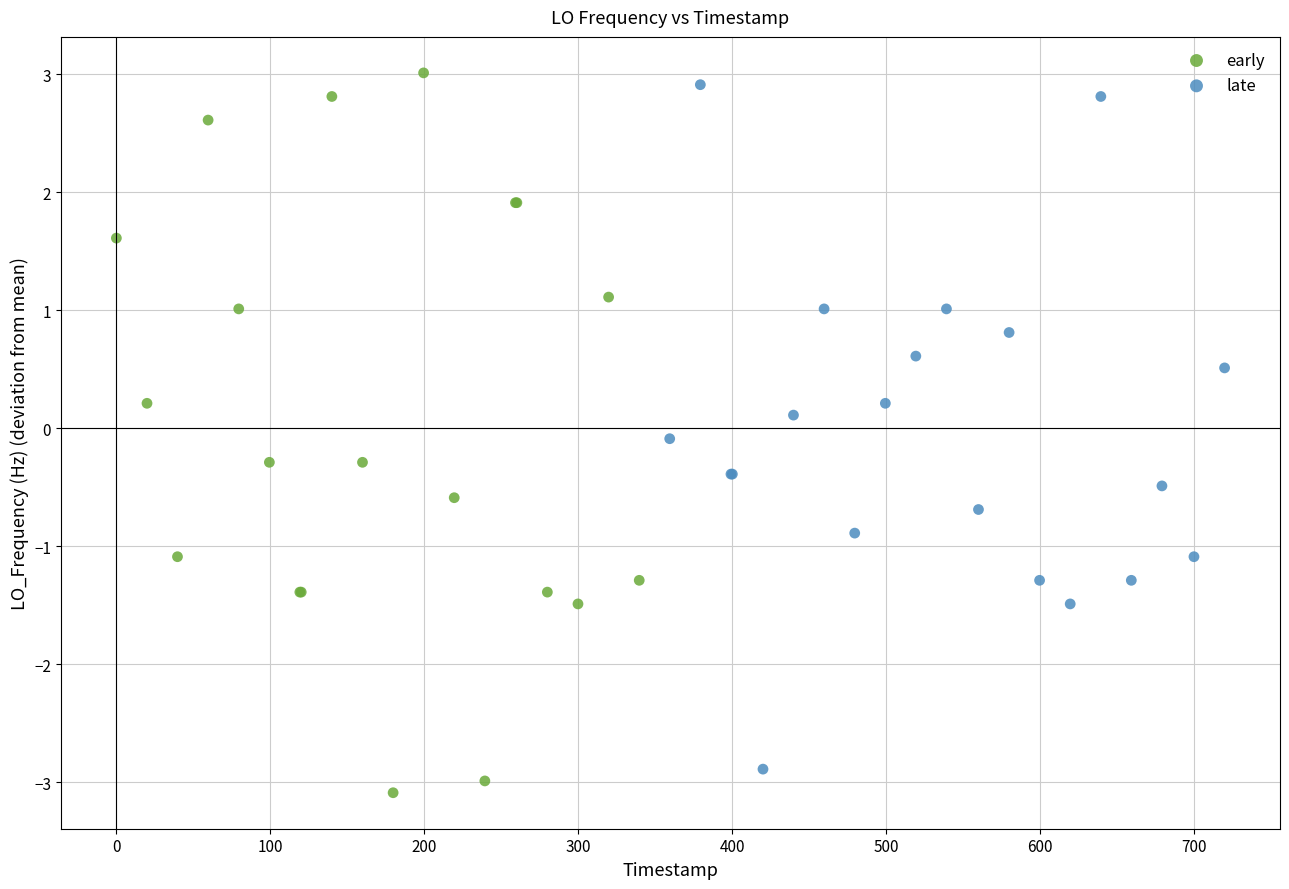

What are all the series names shown in the legend?

early, late